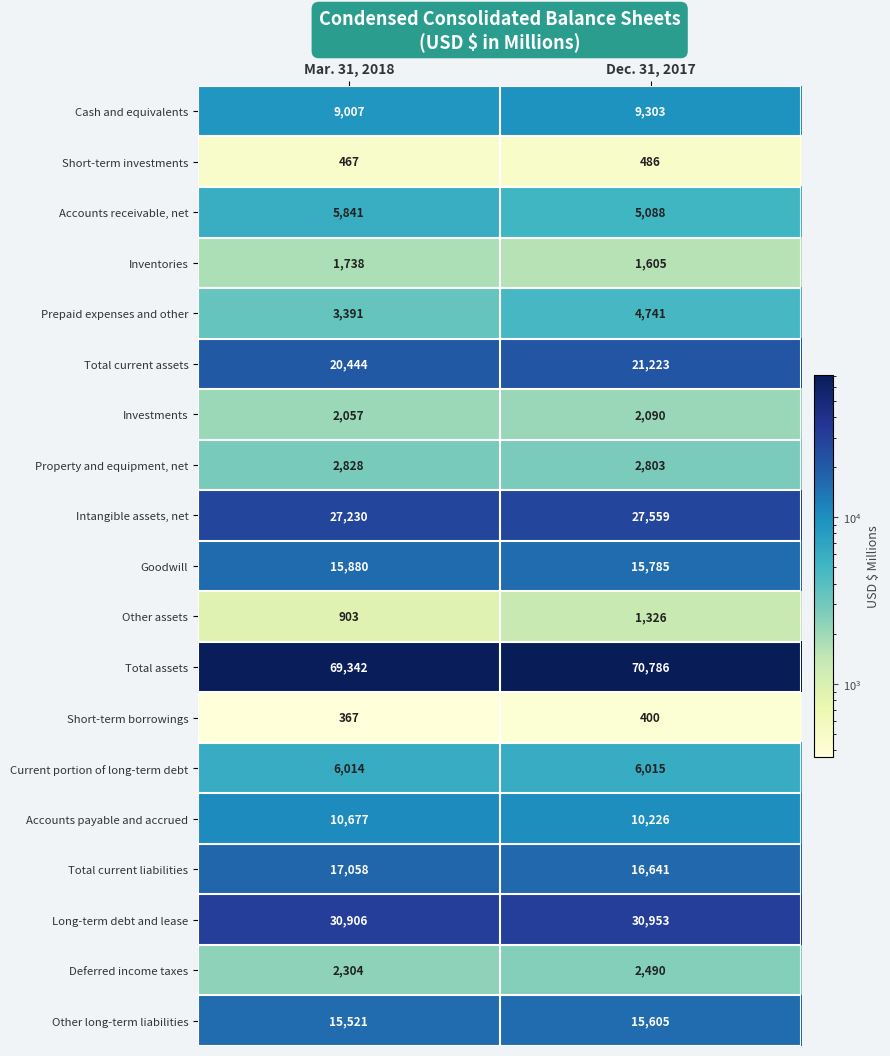

Which label corresponds to the smallest value in the chart?

Mar. 31, 2018